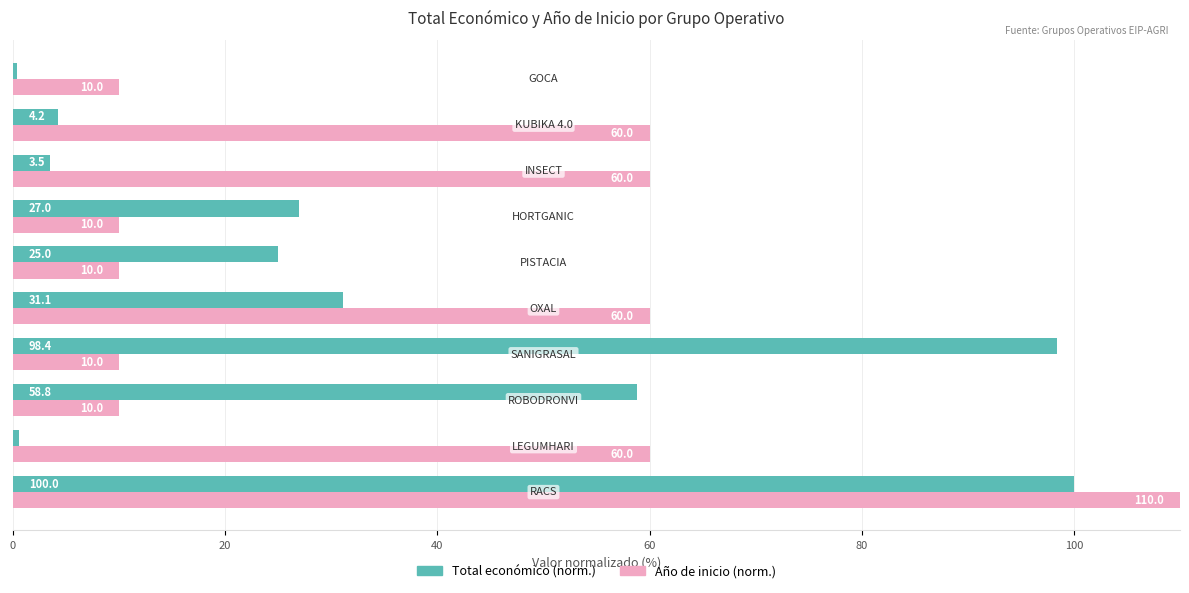

List the series in order of their peak value, highest first.

Año de inicio (norm.), Total económico (norm.)